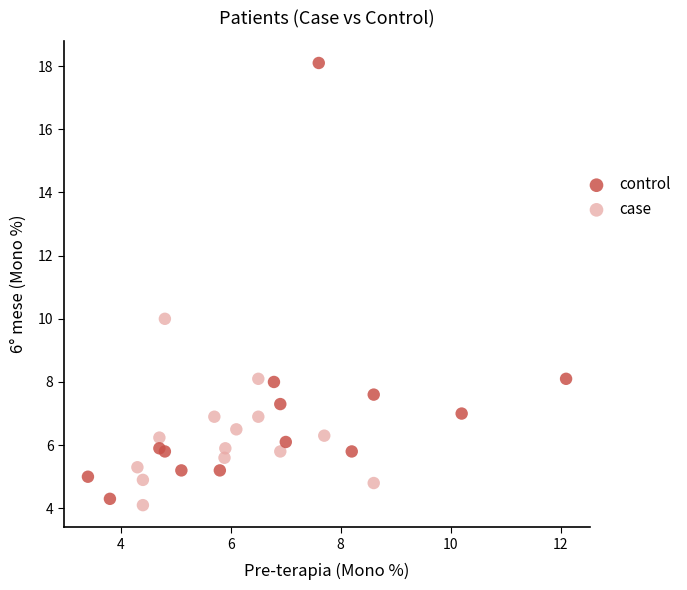

Which series reaches the maximum Y coordinate?

control